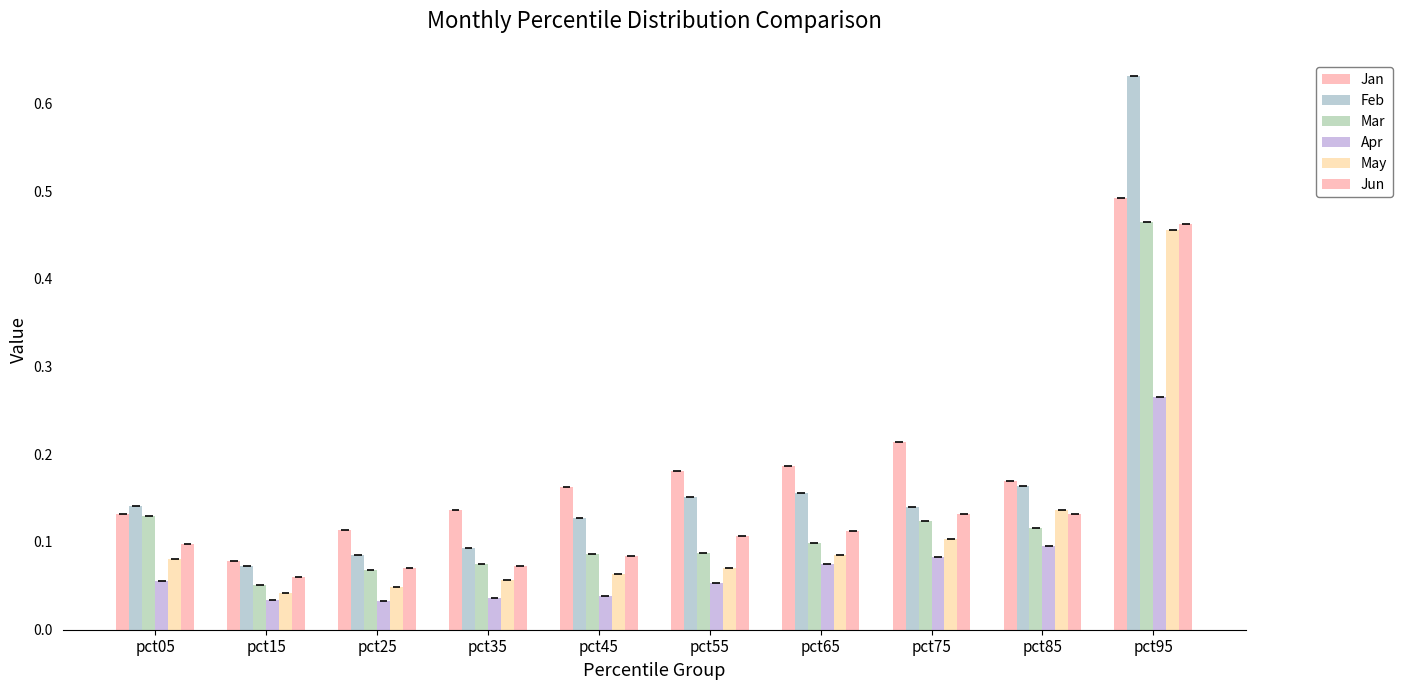

Between pct85 and pct75, which is larger?

pct75